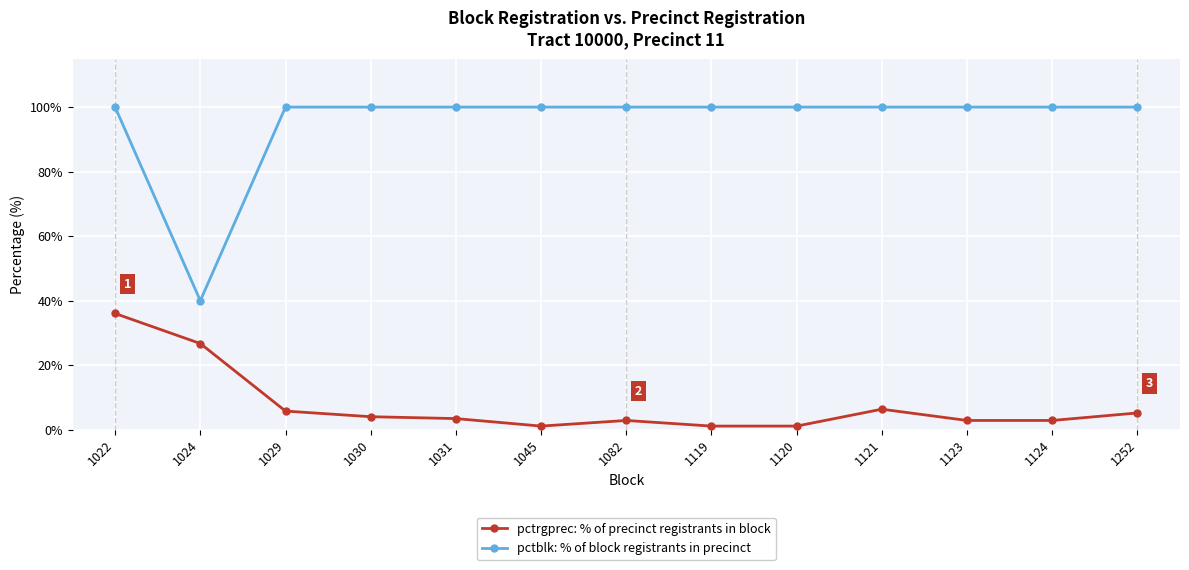

What is the value of the pctblk: % of block registrants in precinct point at the 10th from the left?

100.0